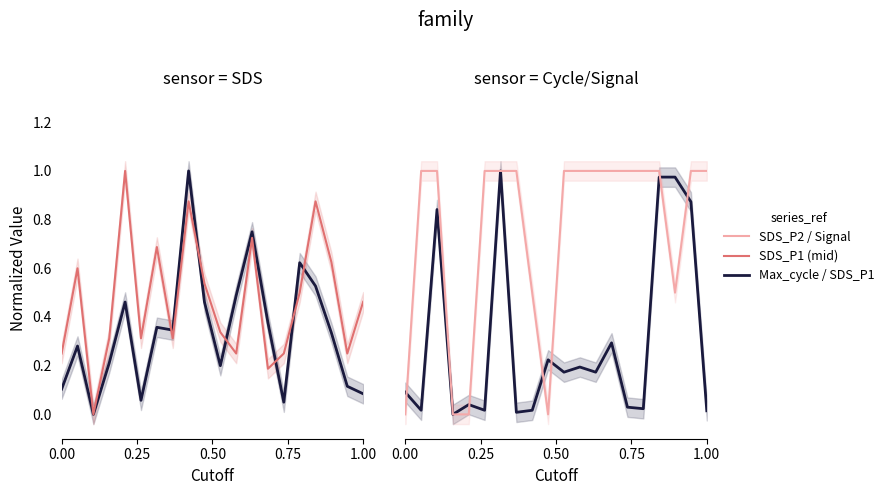

Which category has the lowest value in the SDS_P2 series?

0.50